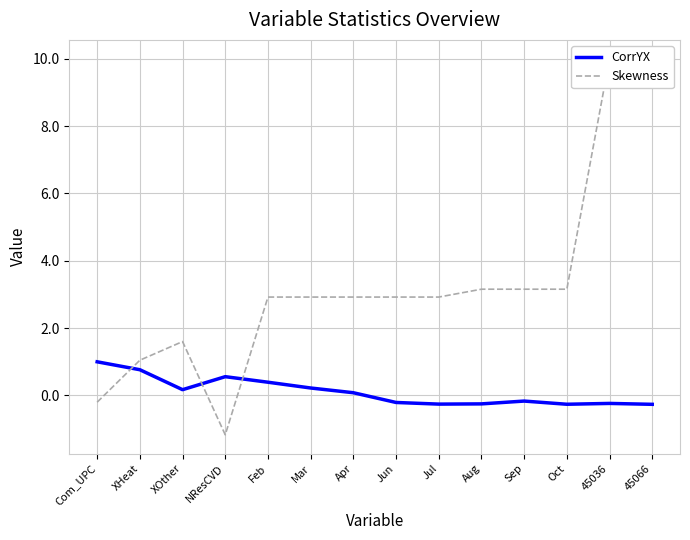

Count the number of data series in this chart.

2